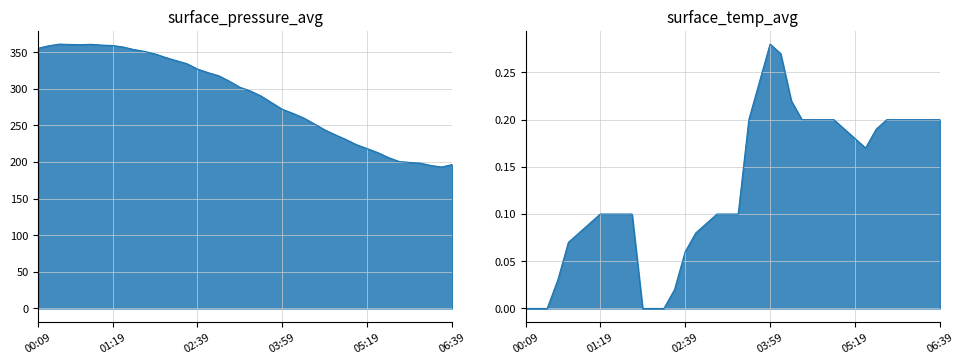

At which label is surface_temp_avg closest to 0?

00:09